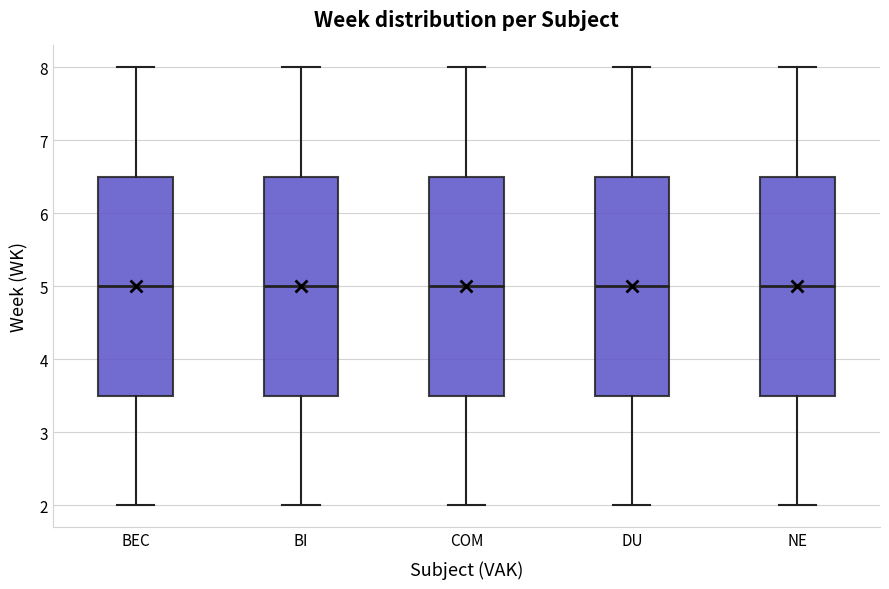

Where does the median line of the box for BEC sit on the y-axis? The values are not printed on the chart, so give them approximately, as read against the axis.

5.0